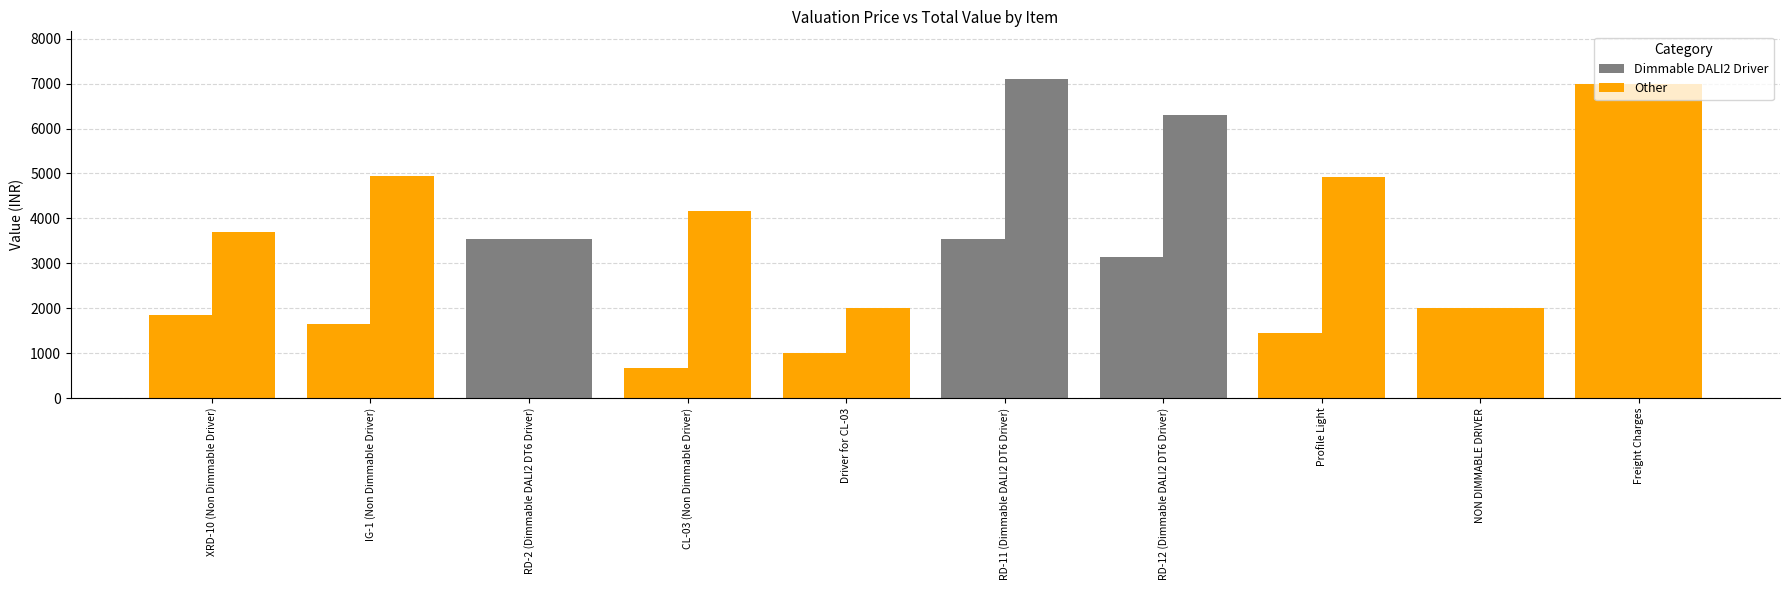

Between RD-11 (Dimmable DALI2 DT6 Driver) and NON DIMMABLE DRIVER, which is larger?

RD-11 (Dimmable DALI2 DT6 Driver)